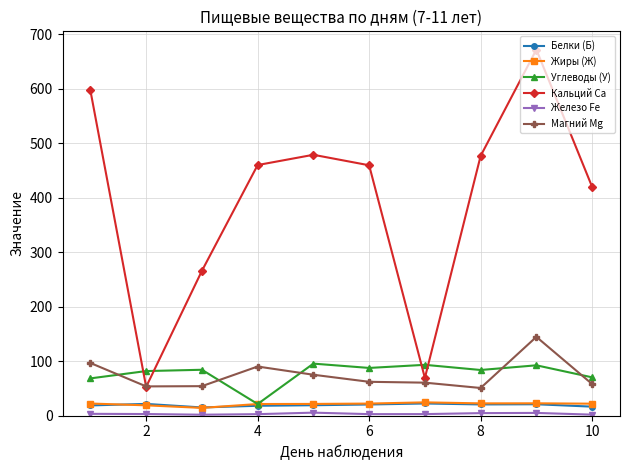

True or false: Жиры (Ж) has more than 0 interior local peaks.

True